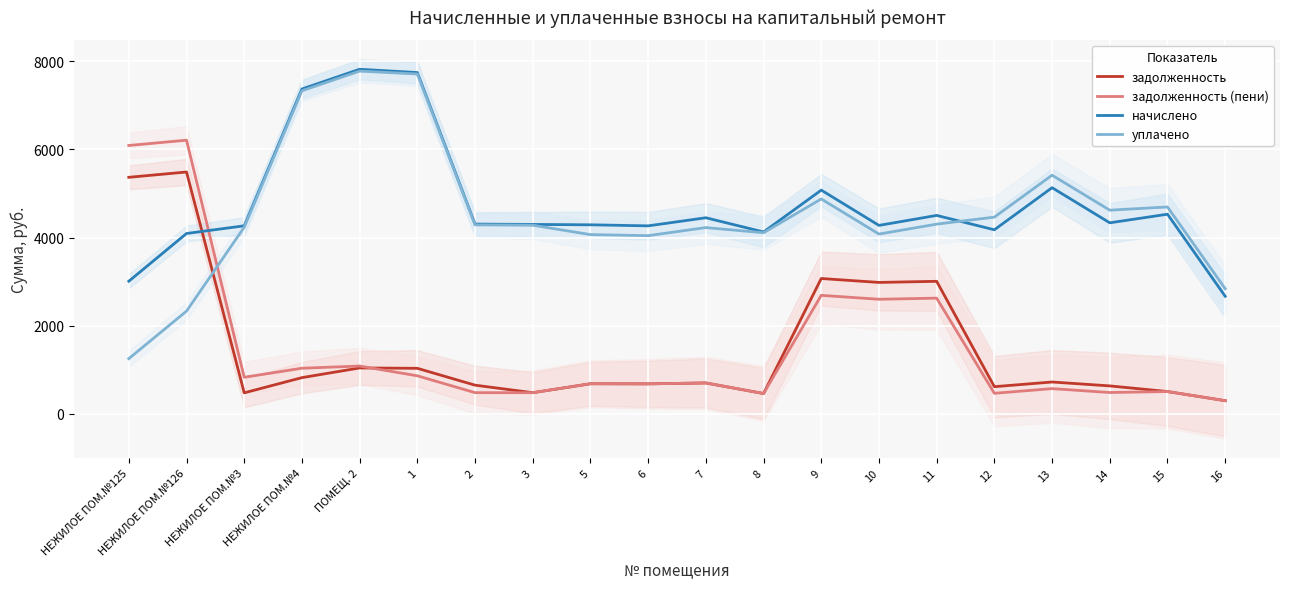

Is it true that начислено equals 4305.9 at 2?

True